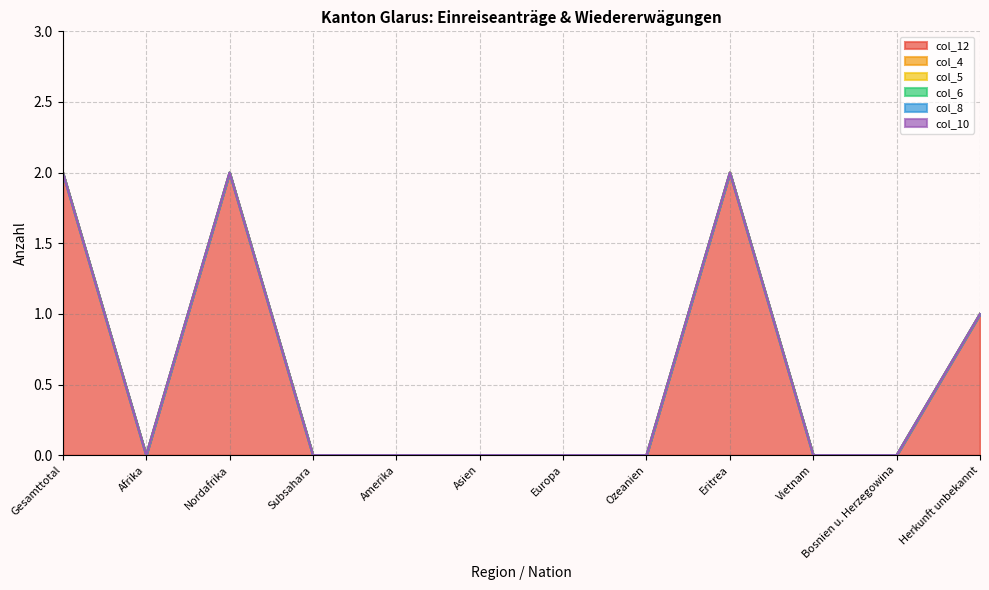

True or false: col_6 and col_12 cross at least once.

False